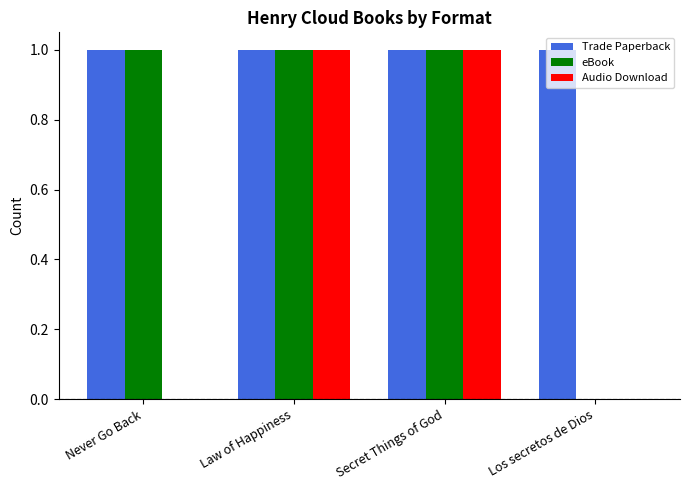

What is the sum of all eBook values?

3